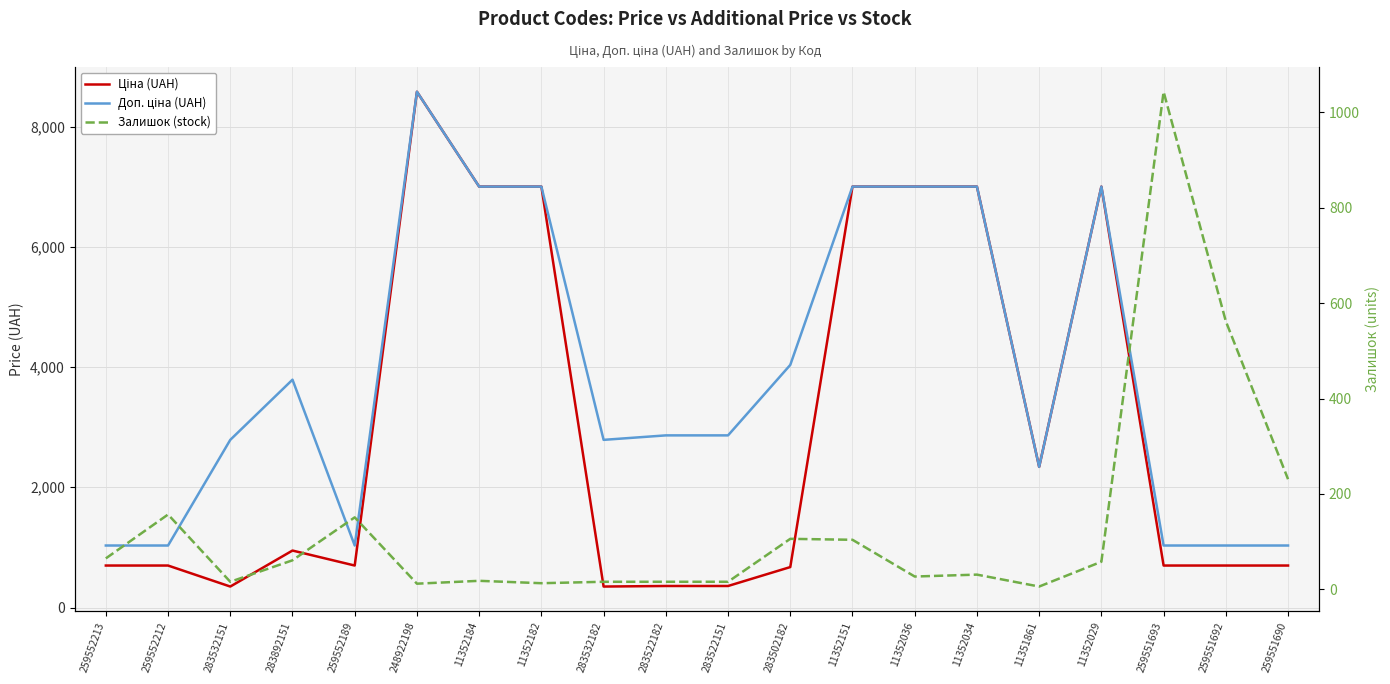

What position from the right is 259551693?

3